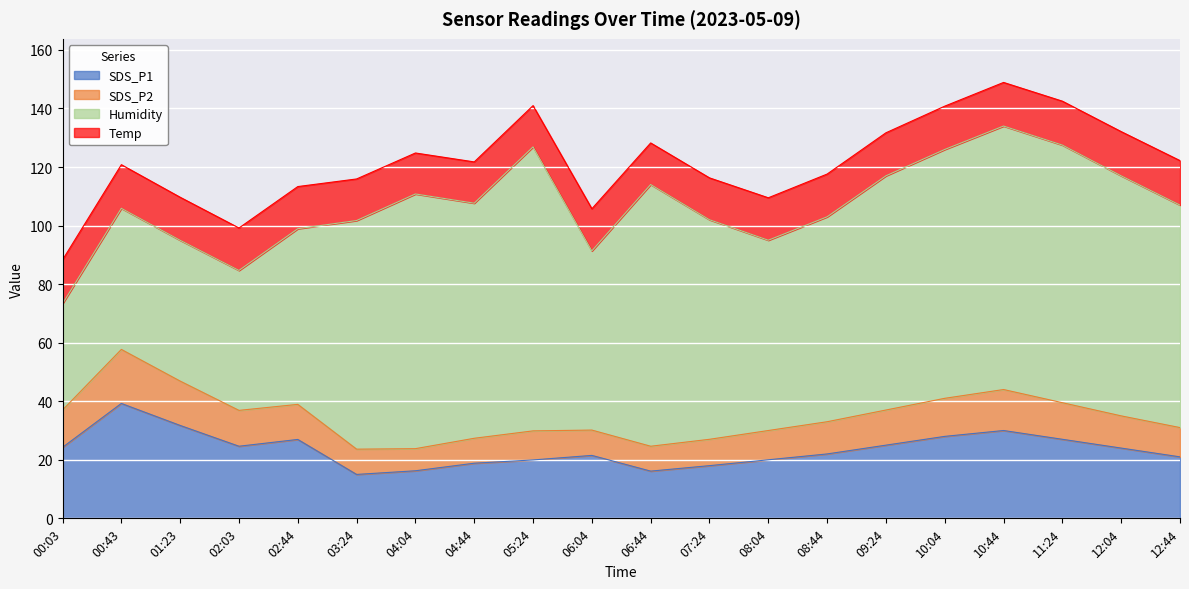

What is the sum of all SDS_P1 values?

469.5